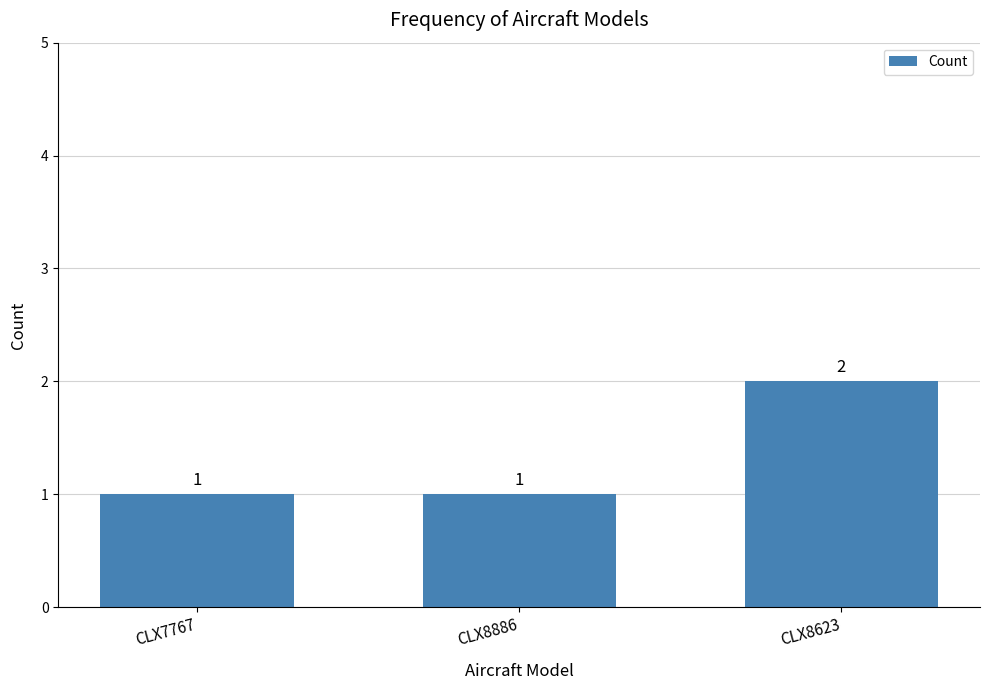

Reading left to right, what are all the values shown in this chart?

CLX7767=1	CLX8886=1	CLX8623=2